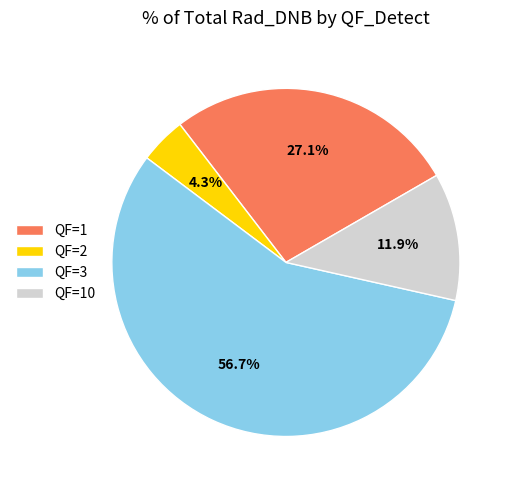

Between QF=2 and QF=3, which is larger?

QF=3